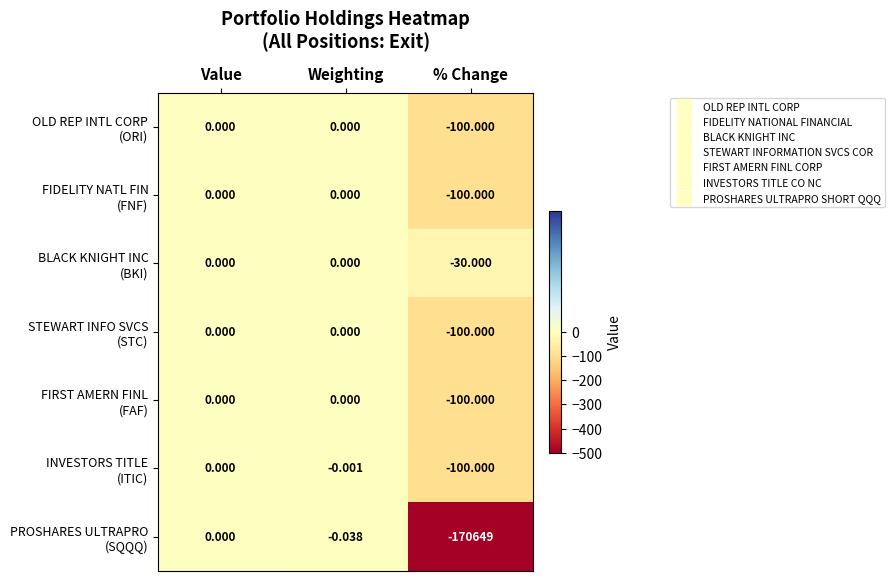

How many categories are shown in the chart?

3